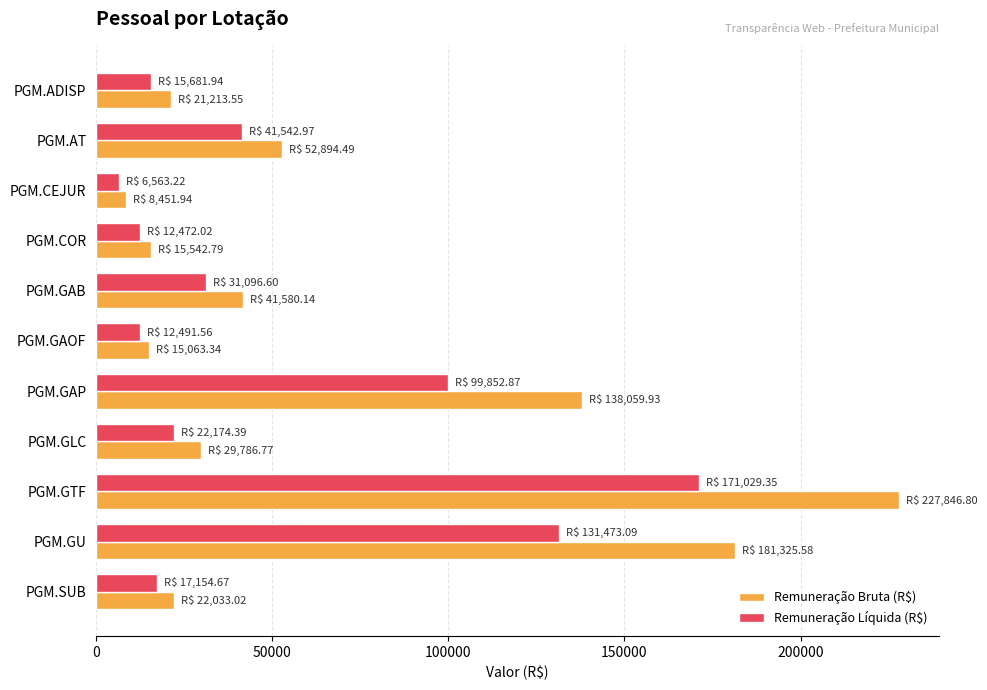

Between PGM.AT and PGM.GLC, which series saw the biggest shift?

Remuneração Bruta (R$)